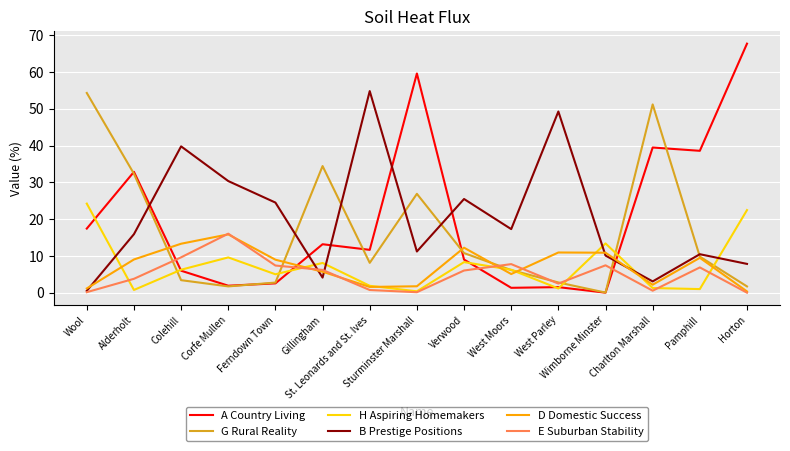

What is the greatest value displayed?

67.7